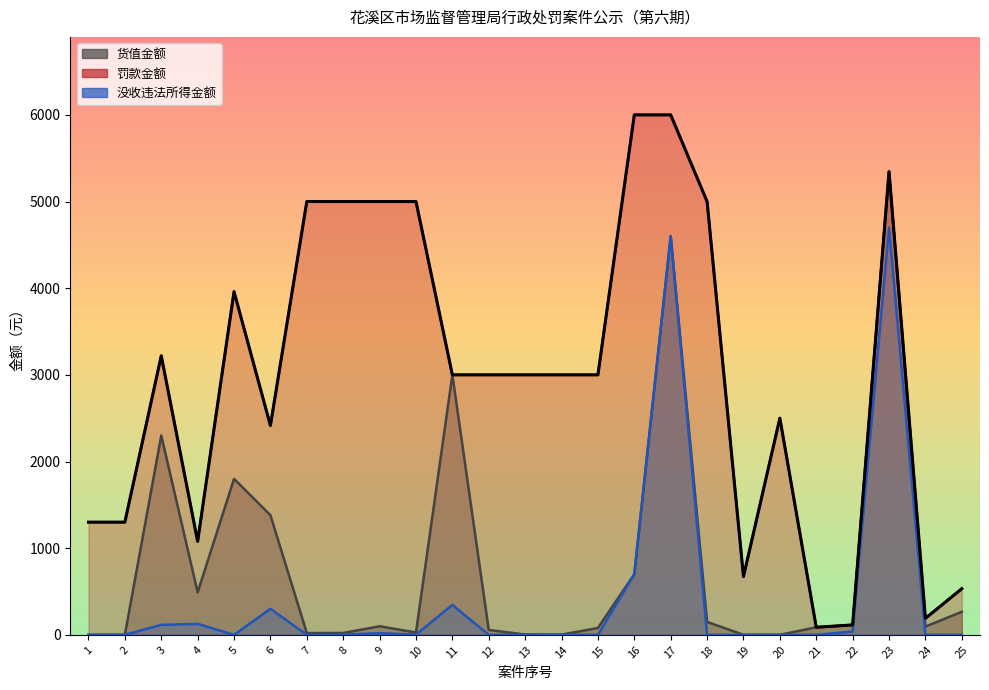

What is the sum of all 没收违法所得金额 values?

10950.4